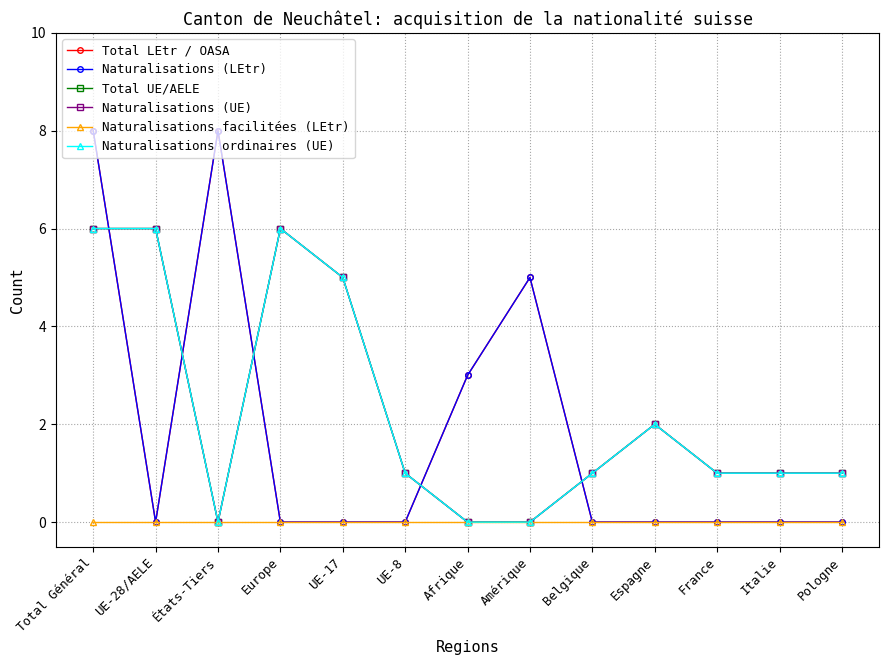

Does the chart display data point markers on the line(s)?

Yes